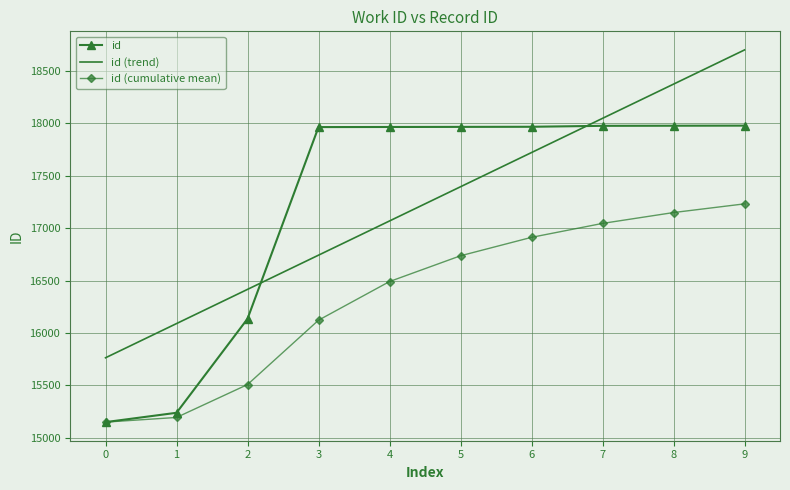

True or false: id (trend) has more than 1 points higher than both neighbors.

False